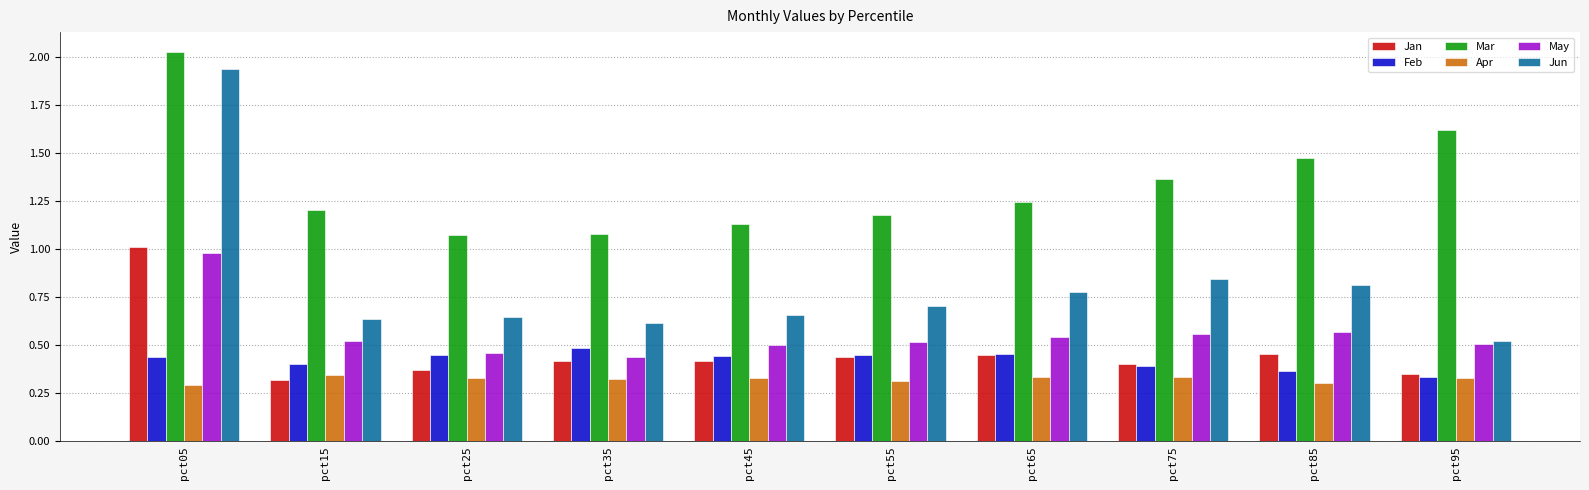

Rank the series at pct15 from highest to lowest value.

Mar, Jun, May, Feb, Apr, Jan